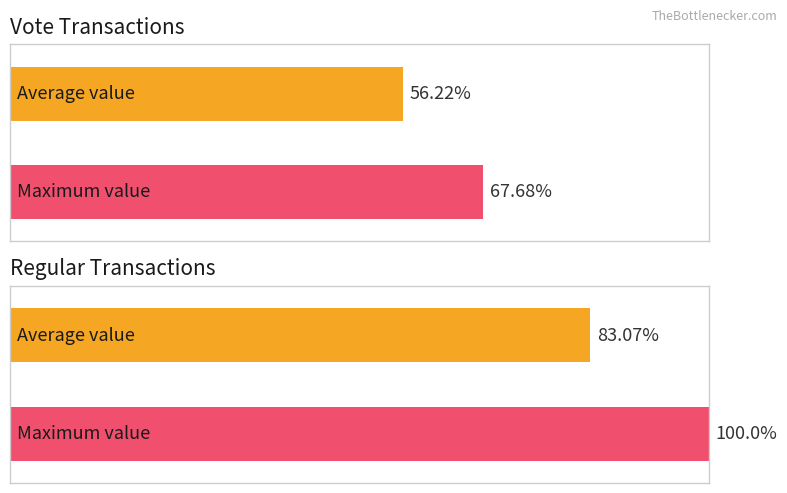

Does the chart contain any negative values?

No